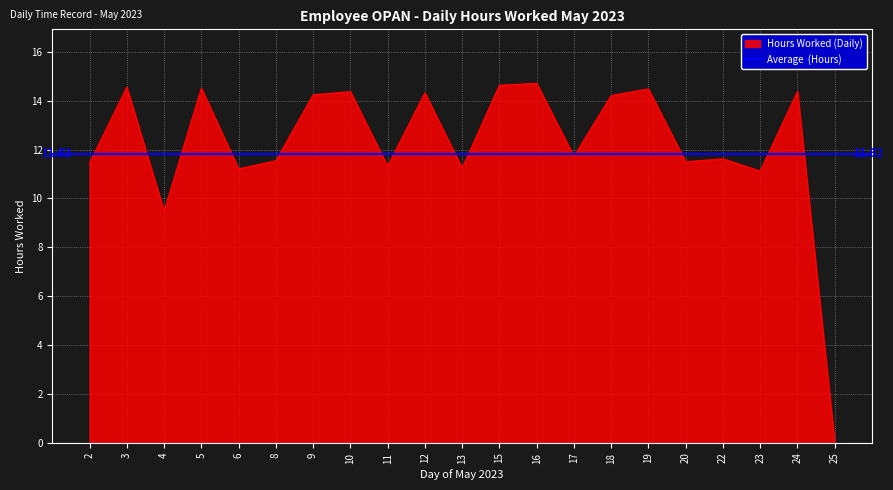

Which category has the lowest value across all series?

25